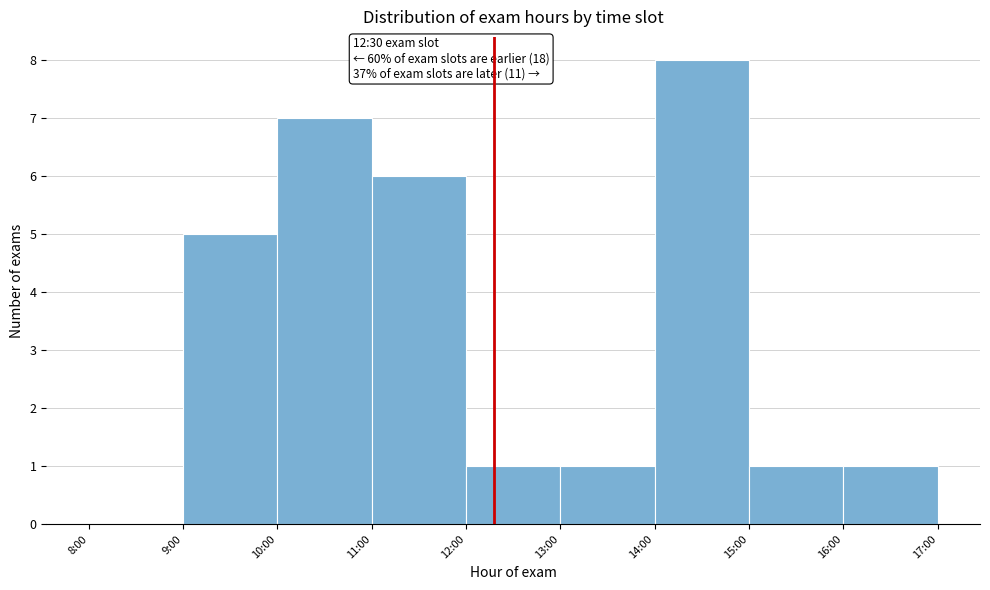

Reading right to left, what are all the values shown in this chart?

16:00=1	15:00=1	14:00=8	13:00=1	12:00=1	11:00=6	10:00=7	9:00=5	8:00=0